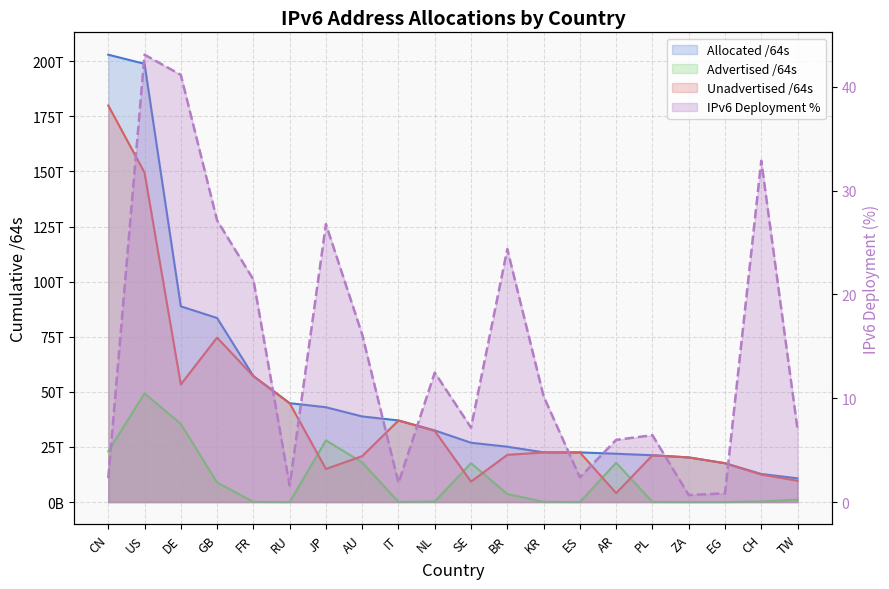

What is the sum of all Advertised /64s values?

203820240404761.0